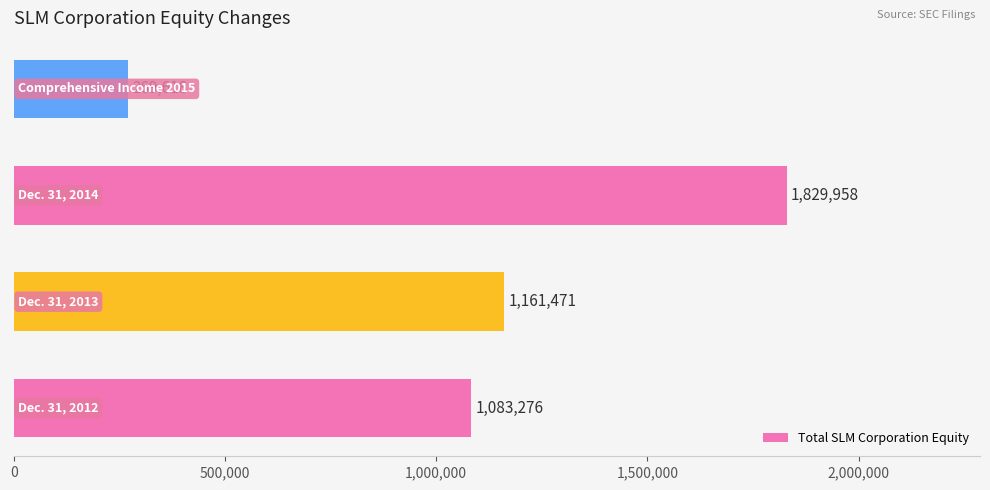

What is the greatest value displayed?

1829958